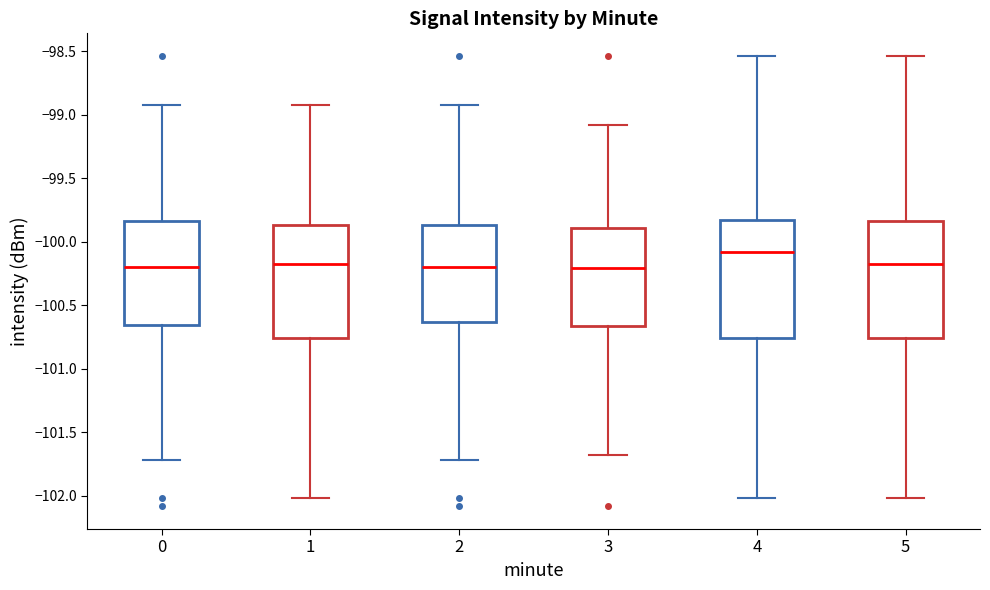

Where is the lower edge of the box at x = 4 on the y-axis? The values are not printed on the chart, so give them approximately, as read against the axis.

-100.75